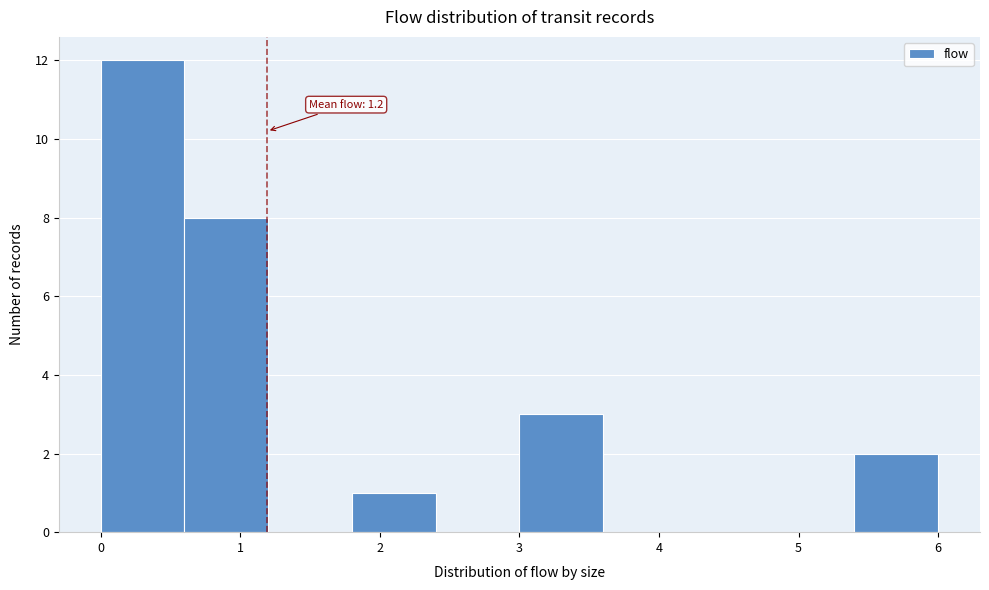

Which range on the x-axis has the tallest bar?

0.0 to 0.6